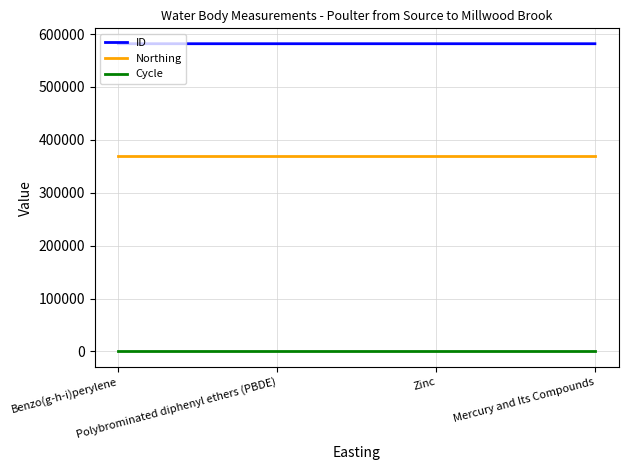

True or false: ID and Cycle intersect in this chart.

False